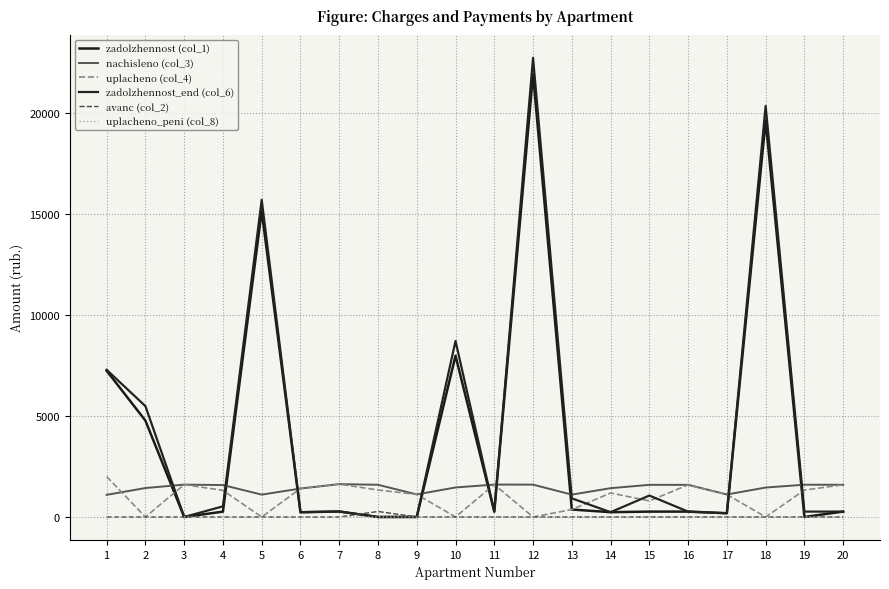

How many times do uplacheno (col_4) and zadolzhennost_end (col_6) cross each other?

11